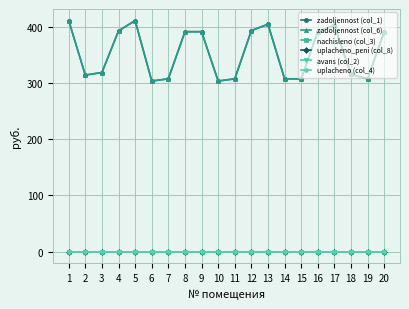

Is it true that zadoljennost (col_1) equals 391.4 at 20?

True